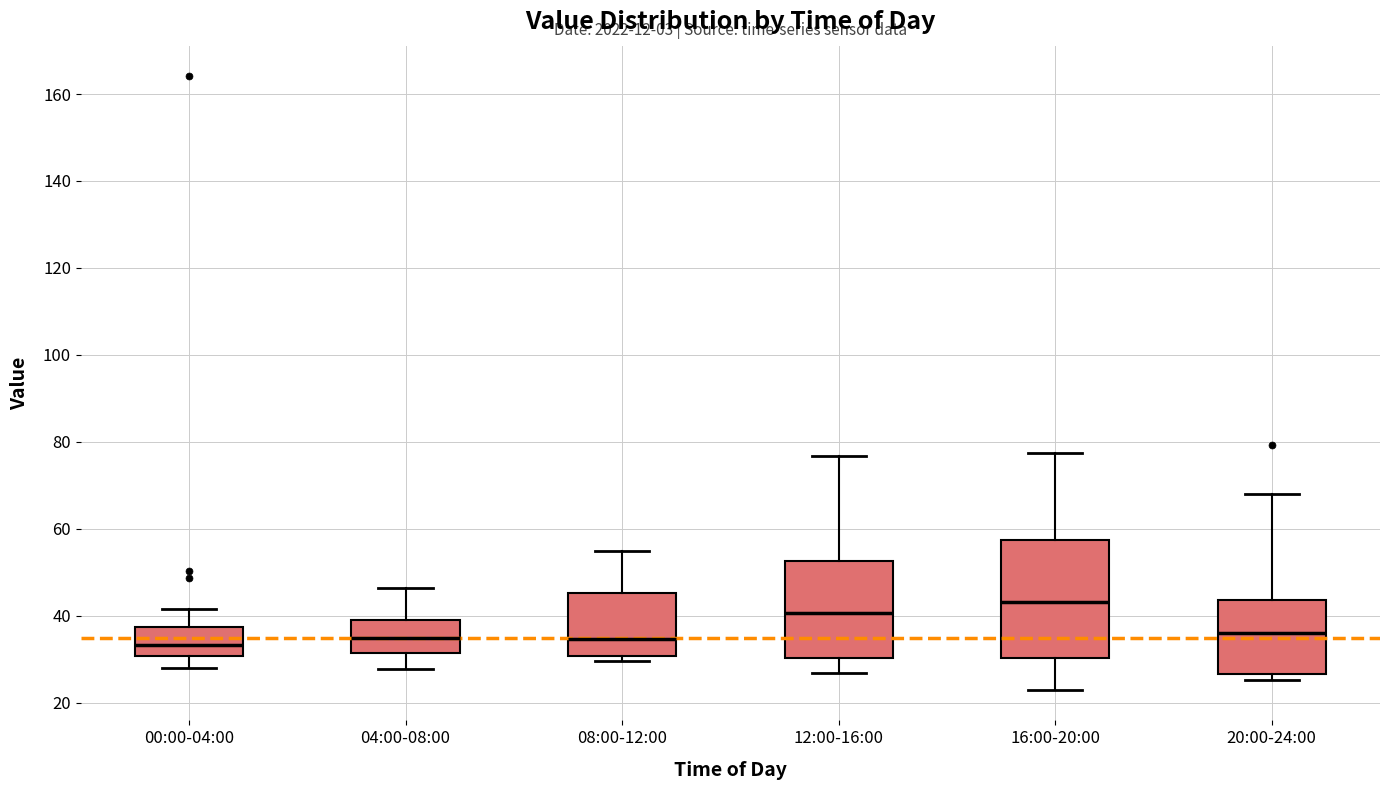

Reading left to right, transcribe this box plot: for each box, give where its median line is, the range the box spans, and where its two whiskers end, as read against the y-axis. The values are not printed on the chart, so give them approximately, as read against the axis.

00:00-04:00: median 34, box 30 to 38, whiskers 28 to 42
04:00-08:00: median 34, box 32 to 40, whiskers 28 to 46
08:00-12:00: median 34, box 30 to 46, whiskers 30 (just below the box's lower edge) to 54
12:00-16:00: median 40, box 30 to 52, whiskers 26 to 76
16:00-20:00: median 44, box 30 to 58, whiskers 24 to 78
20:00-24:00: median 36, box 26 to 44, whiskers 26 (just below the box's lower edge) to 68